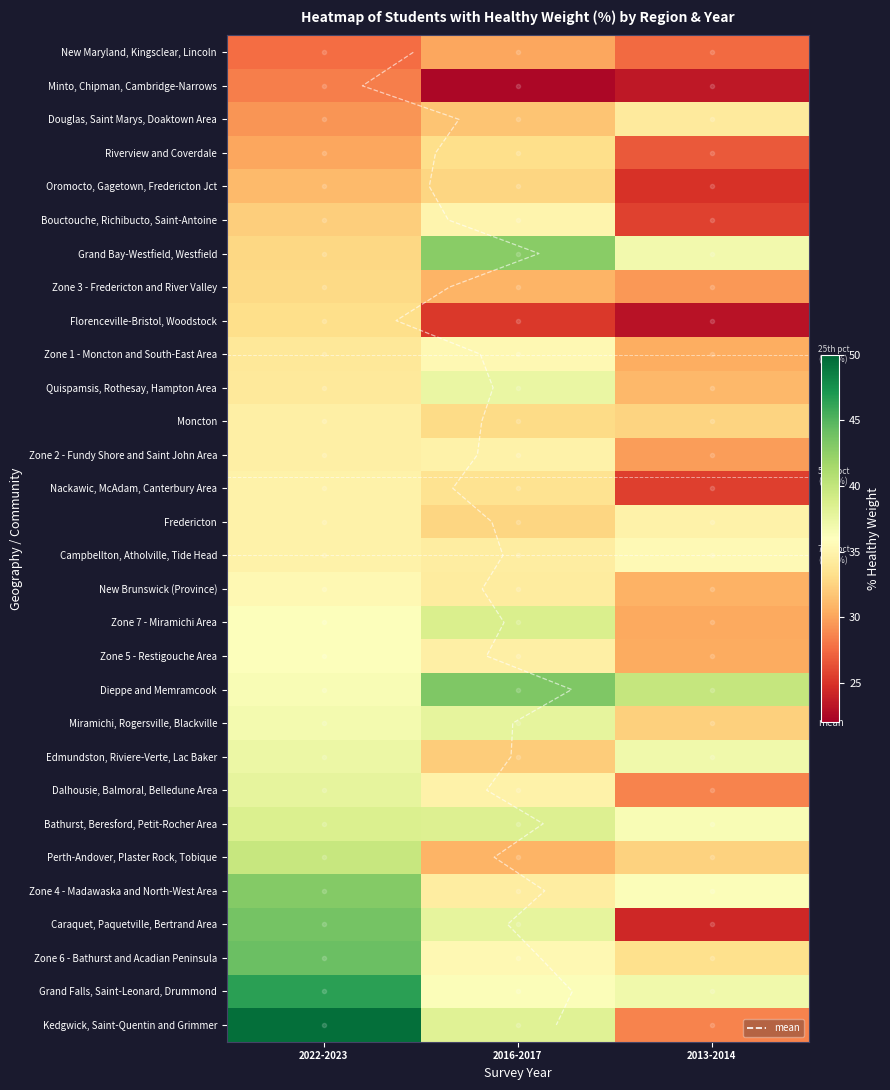

Which series has the widest spread of values?

Kedgwick, Saint-Quentin and Grimmer